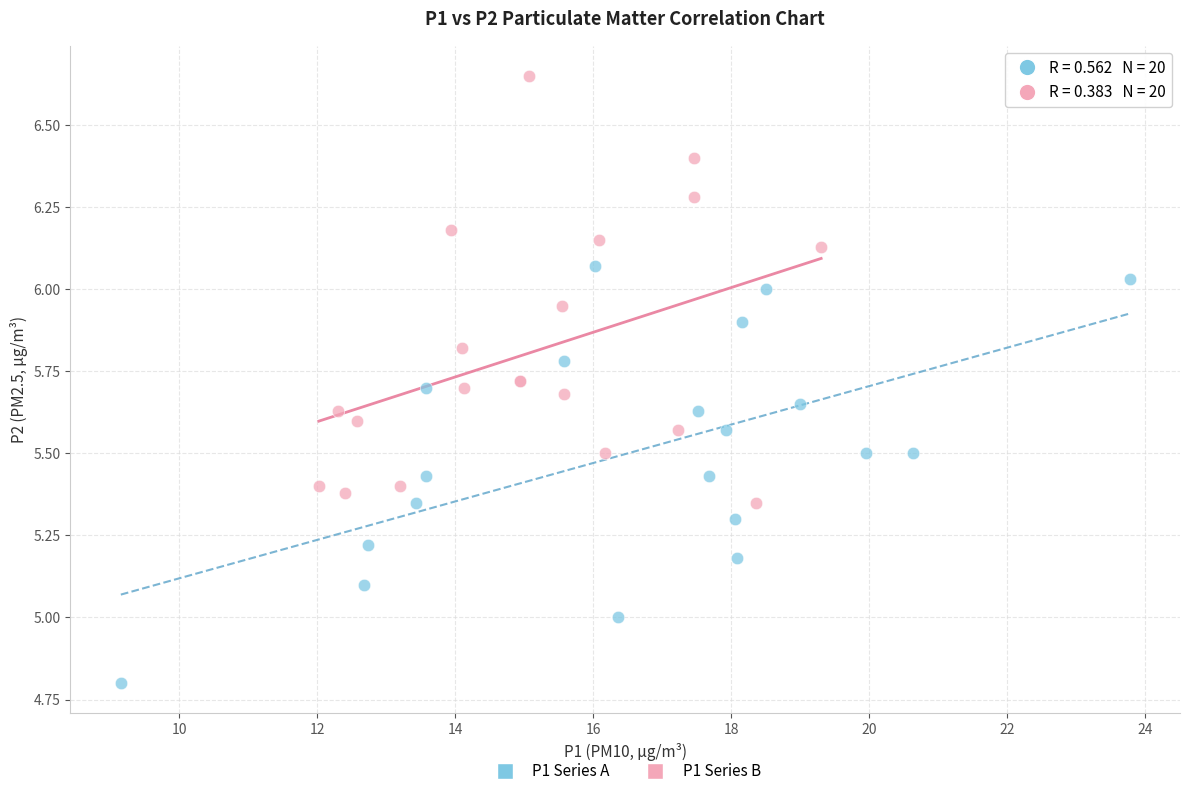

Which series reaches the maximum Y coordinate?

P1 Series B